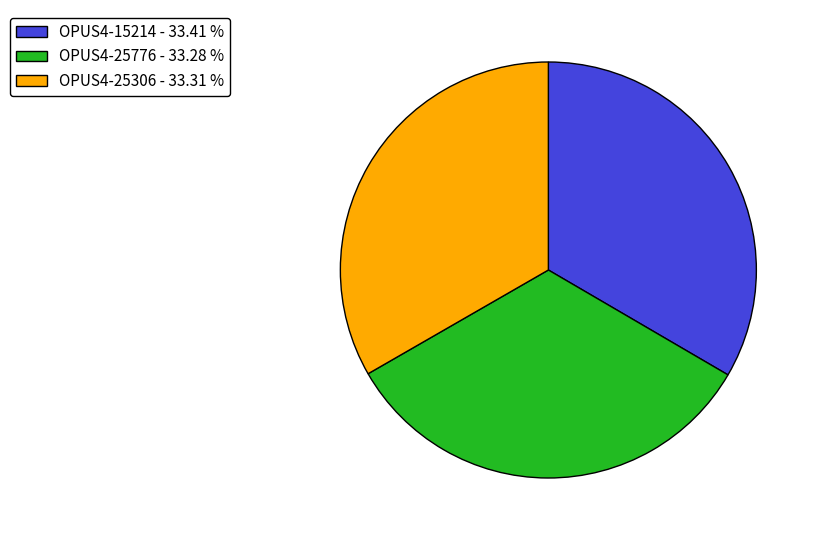

True or false: OPUS4-15214 accounts for 44% of the total.

False